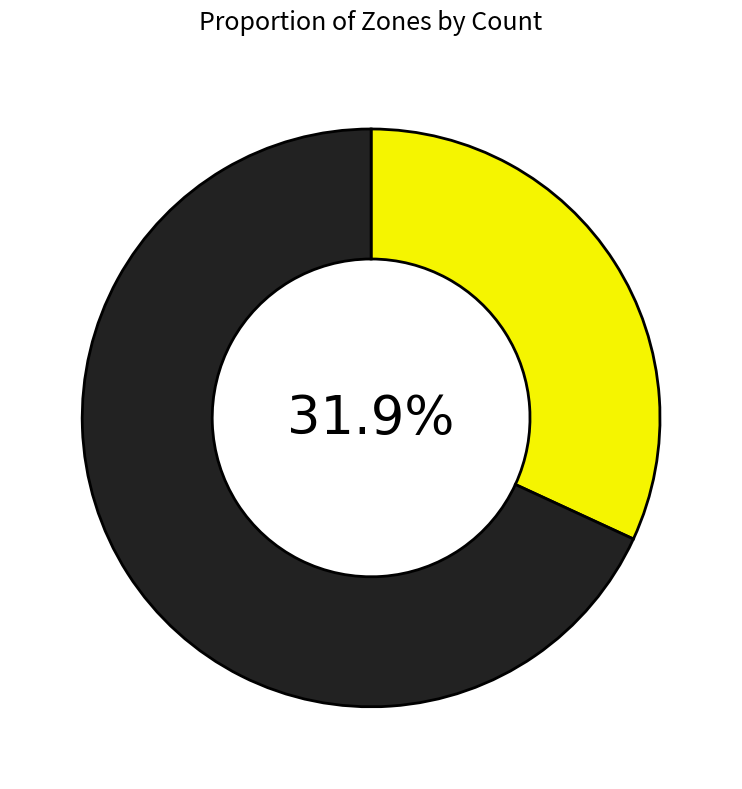

Is there a majority slice in this chart?

Yes